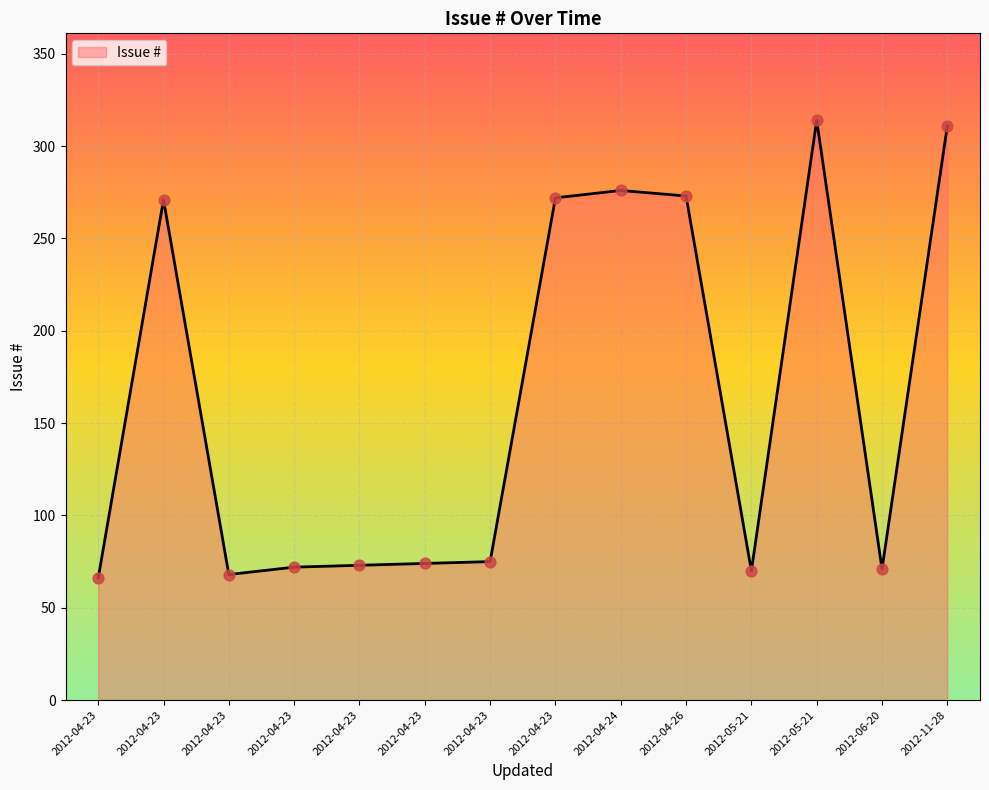

What is the ratio of the value at 2012-06-20 16:06 to the value at 2012-05-21 14:24?

0.2